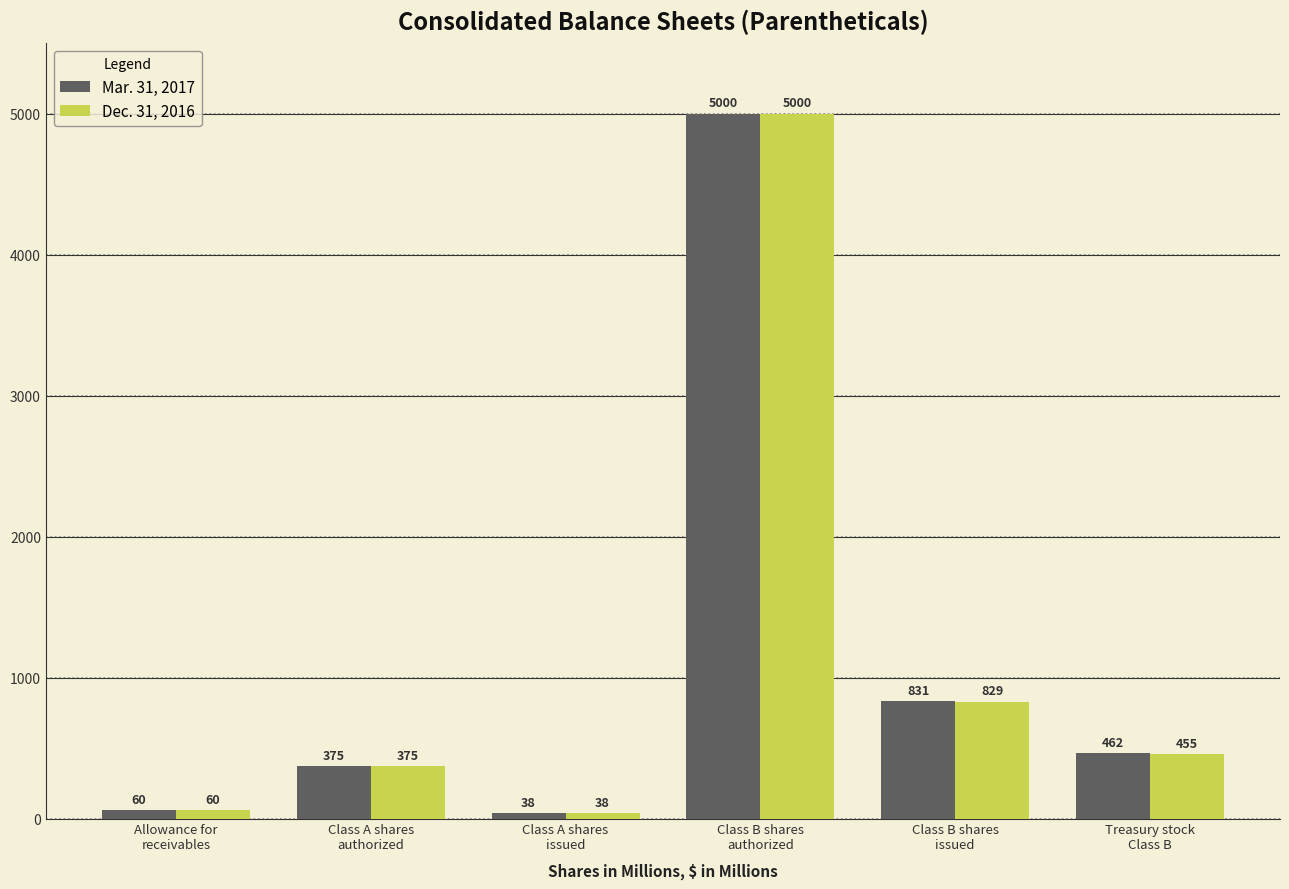

Is the value of Dec. 31, 2016 at Allowance for
receivables greater than the value of Mar. 31, 2017 at Class B shares
authorized?

No